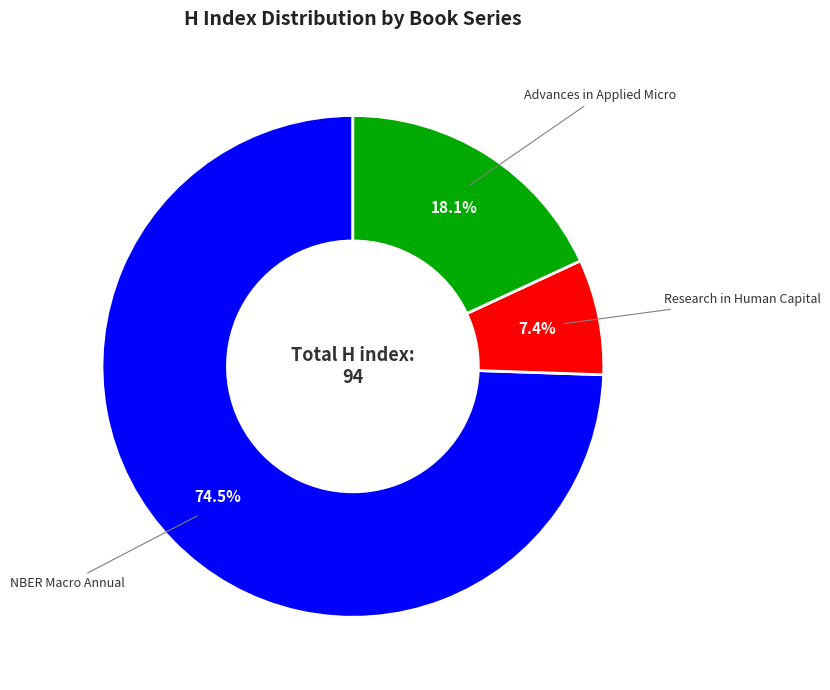

Is there any slice that represents more than half of the pie?

Yes